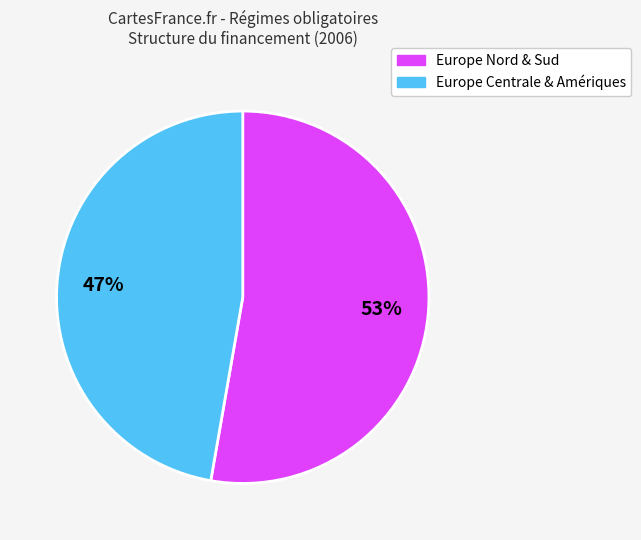

To the nearest percent, what is the average slice percentage?

50%